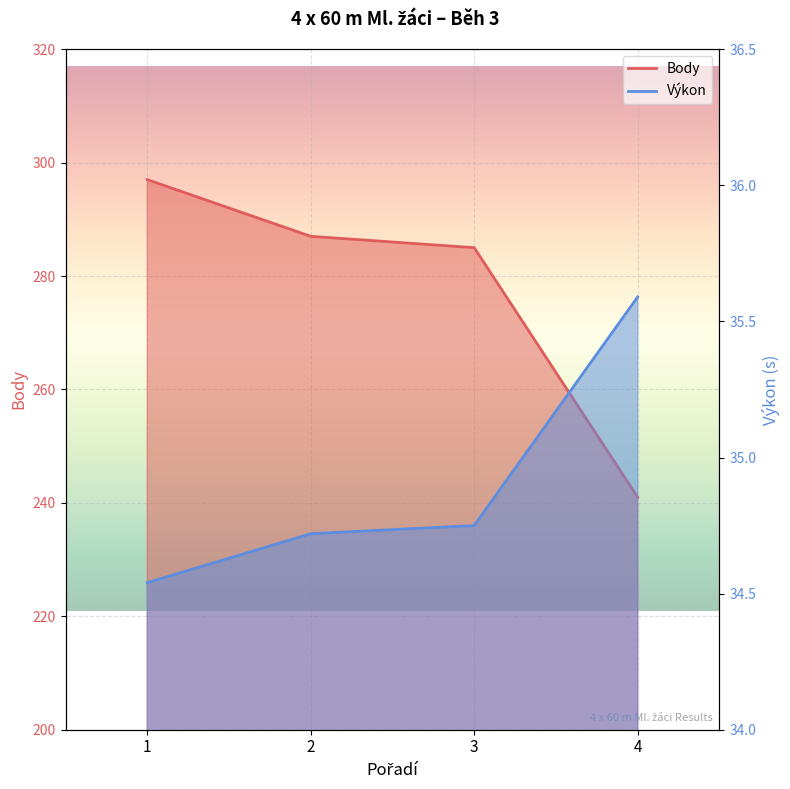

How many Výkon values are between 34 and 35?

3